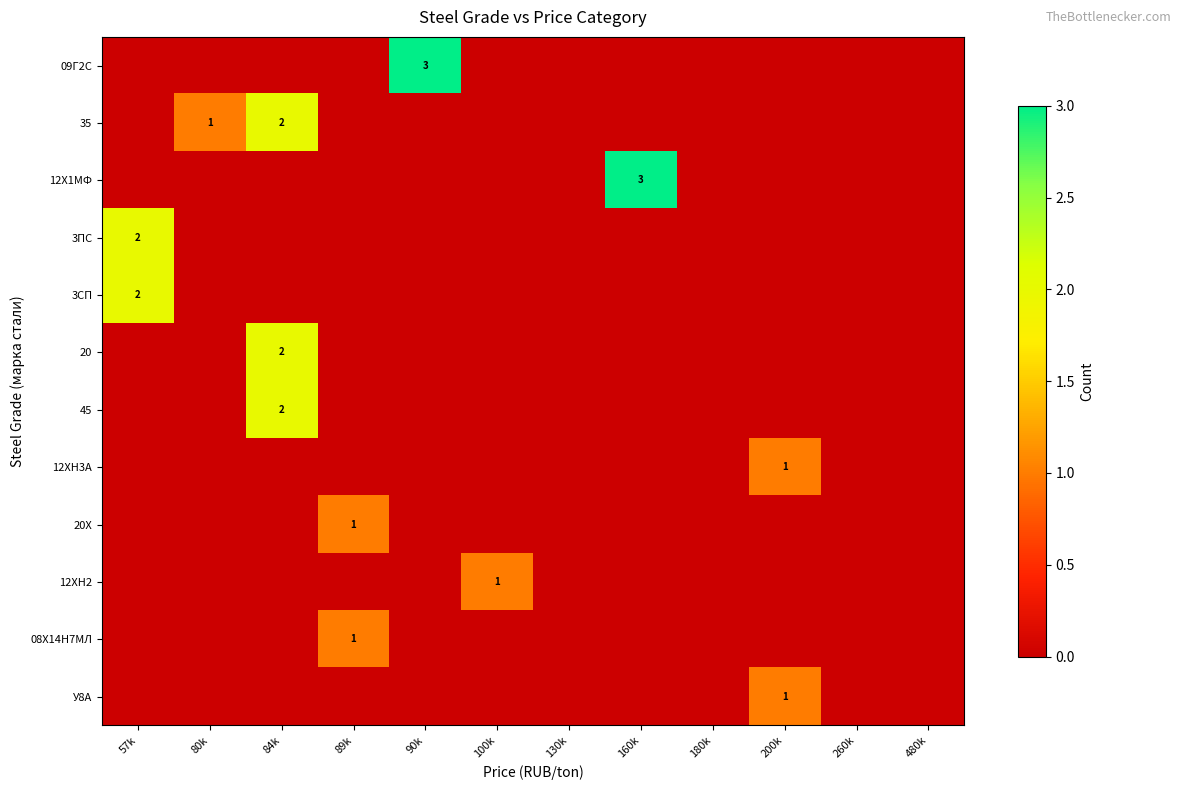

At which label is 3СП closest to 1?

57k